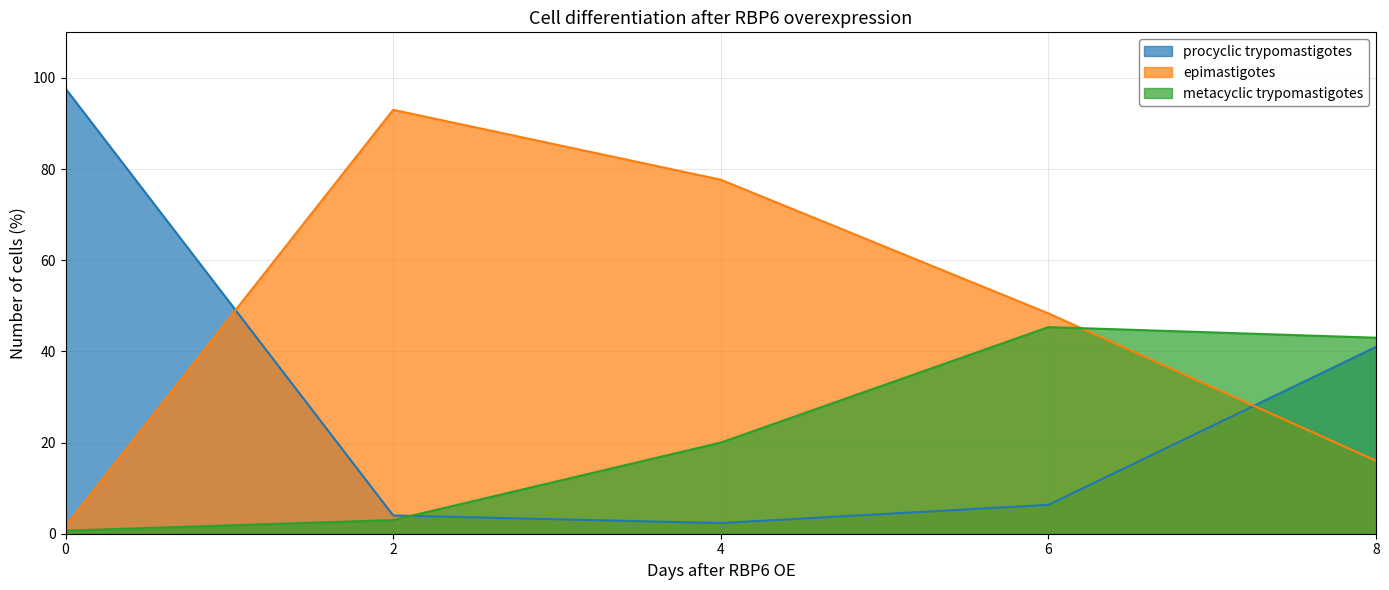

What is the difference between the maximum and second lowest values in the metacyclic trypomastigotes series?

42.3